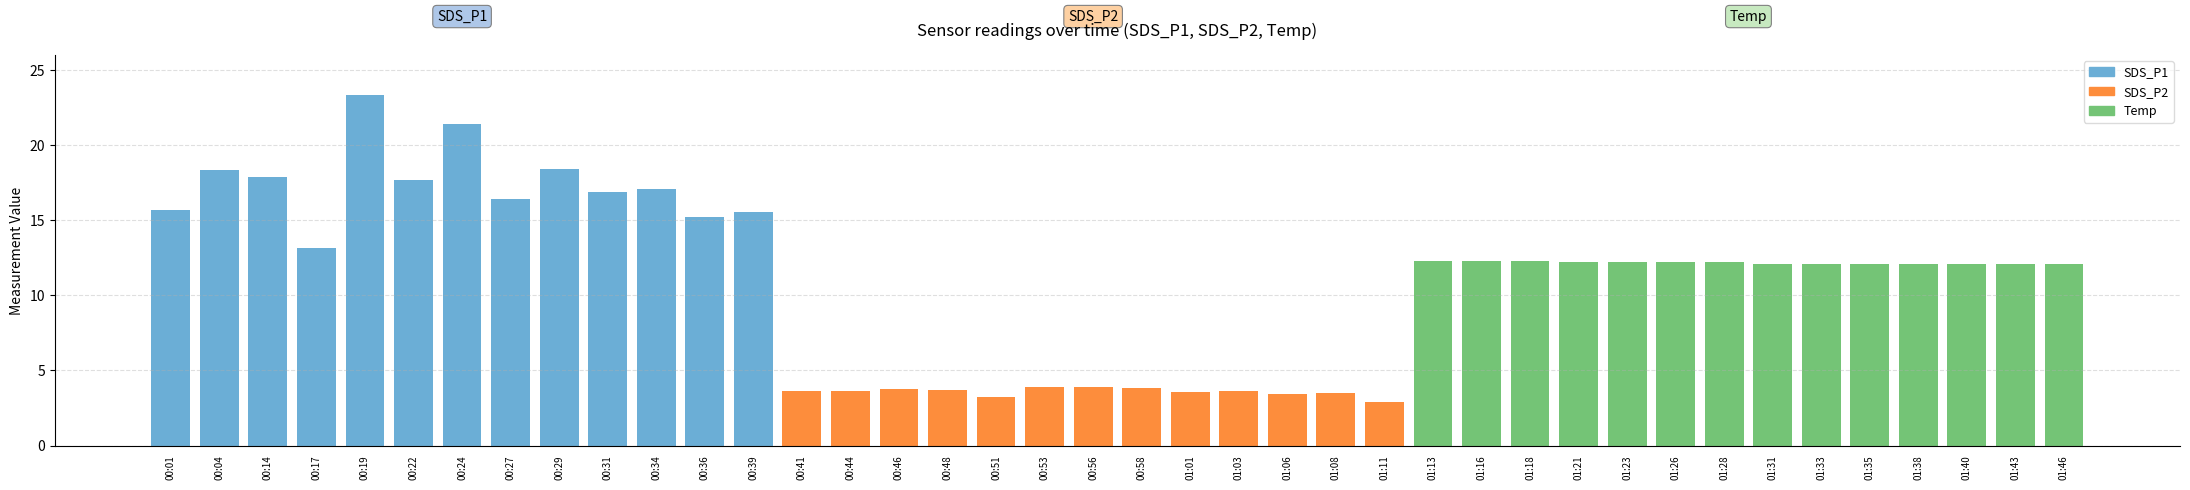

What is the difference between the Temp values at 01:28 and 01:38?

0.1